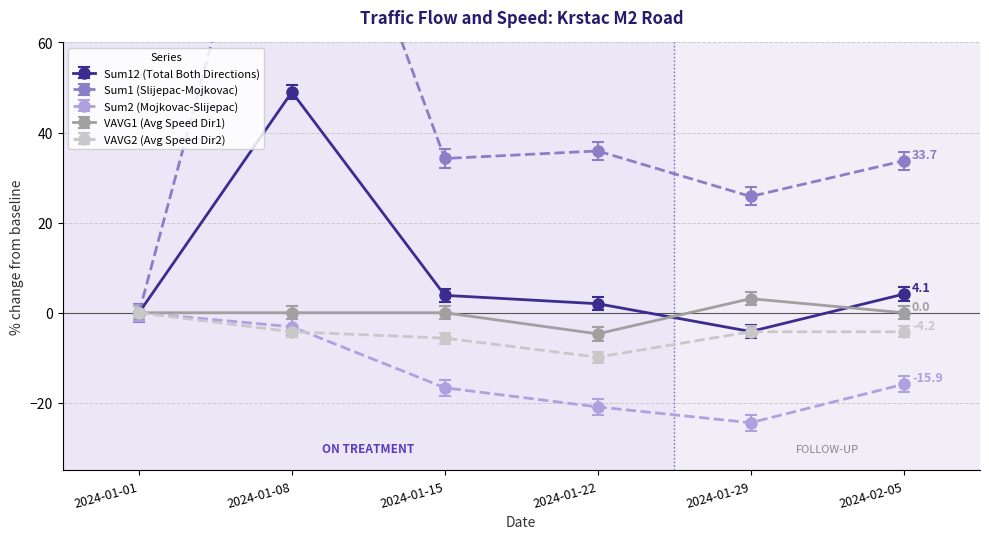

Reading left to right, list all the values displayed in this chart.

Sum12 (Total Both Directions): 0.0	49.0	3.9	2.0	-4.2	4.1
Sum1 (Slijepac-Mojkovac): 0.0	126.2	34.2	35.9	25.8	33.7
Sum2 (Mojkovac-Slijepac): 0.0	-3.1	-16.7	-20.9	-24.4	-15.9
VAVG1 (Avg Speed Dir1): 0.0	0.0	0.0	-4.7	3.1	0.0
VAVG2 (Avg Speed Dir2): 0.0	-4.2	-5.6	-9.9	-4.2	-4.2